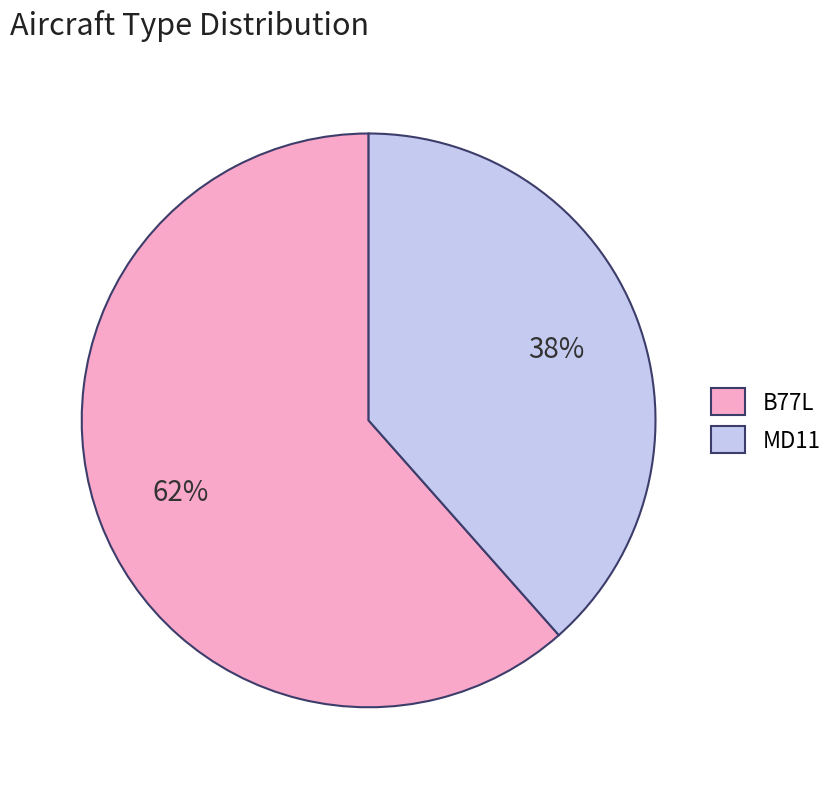

To the nearest percent, what is the combined percentage of MD11 and B77L?

100%